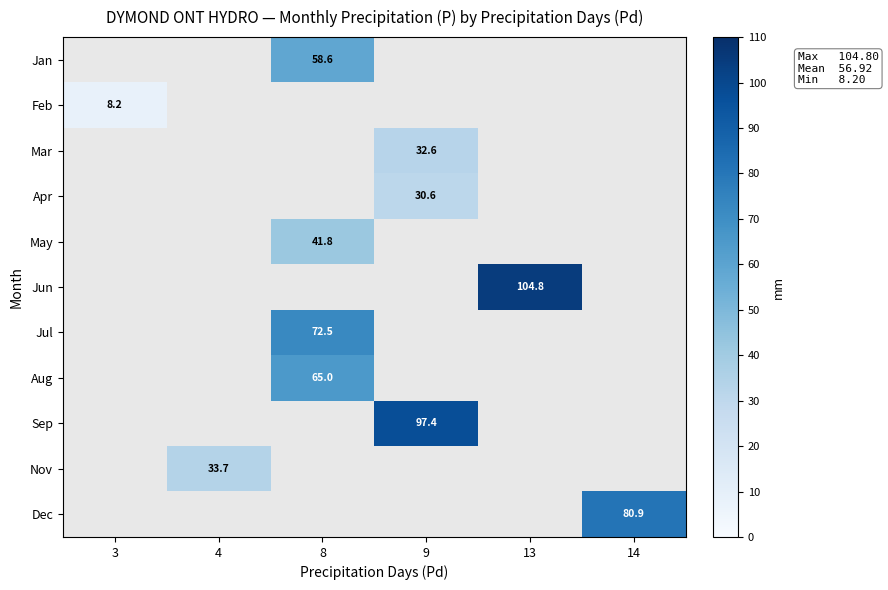

The value of Jul at 8 is 72.5. True or false?

True